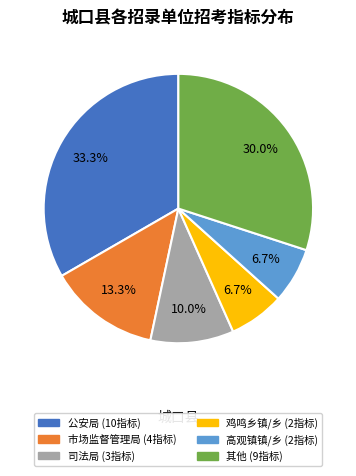

Is there any slice that represents more than half of the pie?

No